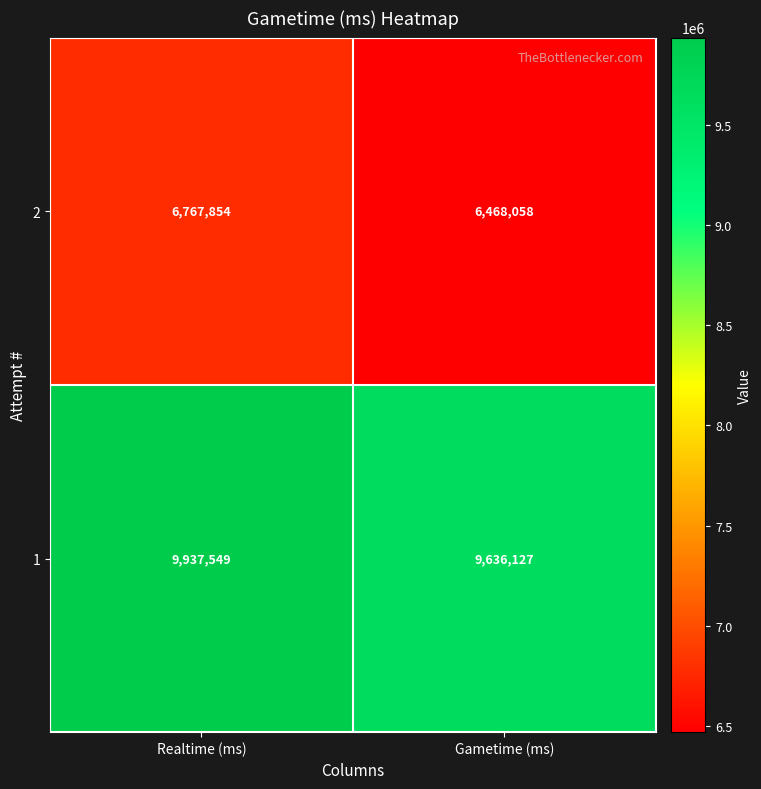

What is the sum of the 2 values at Realtime (ms) and Gametime (ms)?

13235912